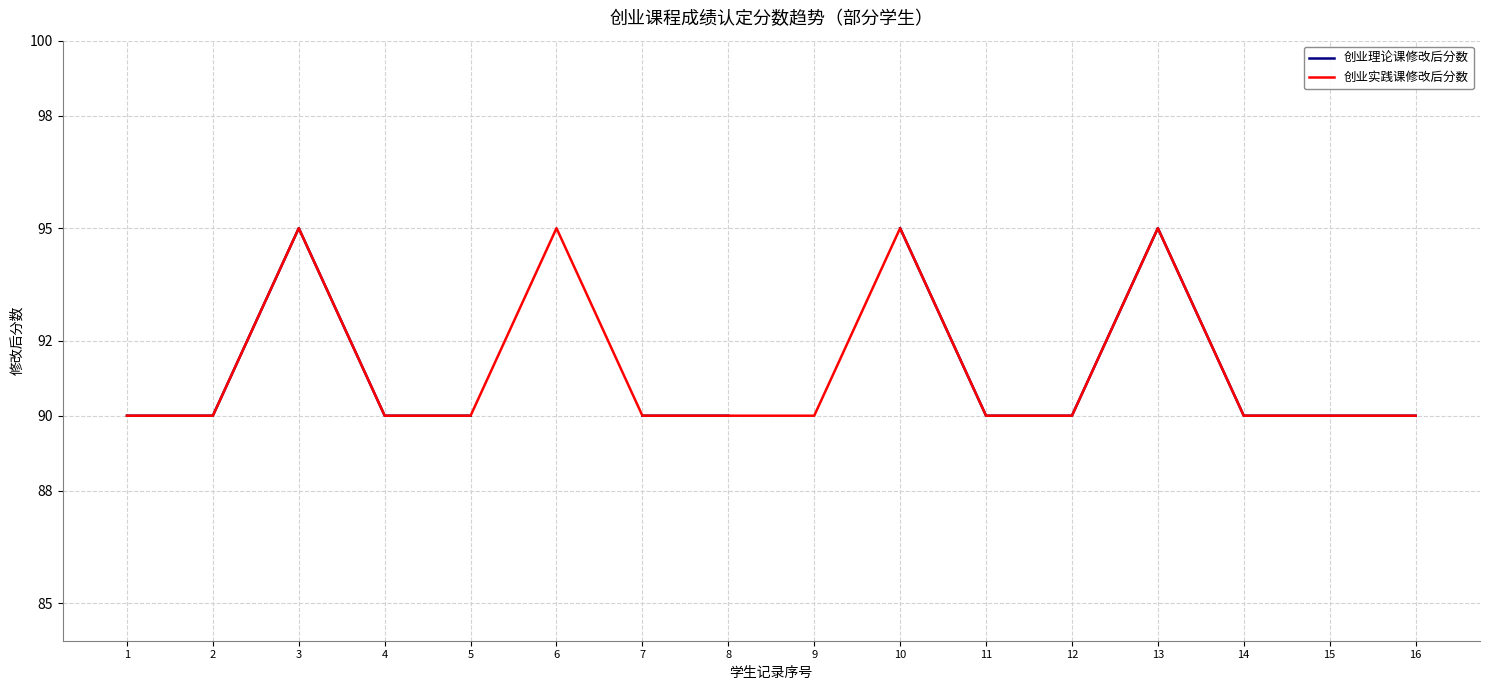

True or false: 创业实践课修改后分数 and 创业理论课修改后分数 intersect in this chart.

False